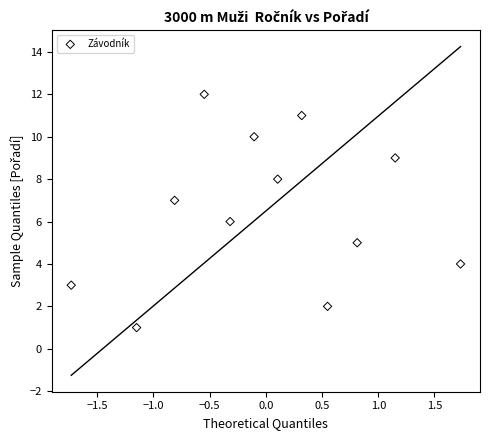

What is the range of Y values (max minus min)?

11